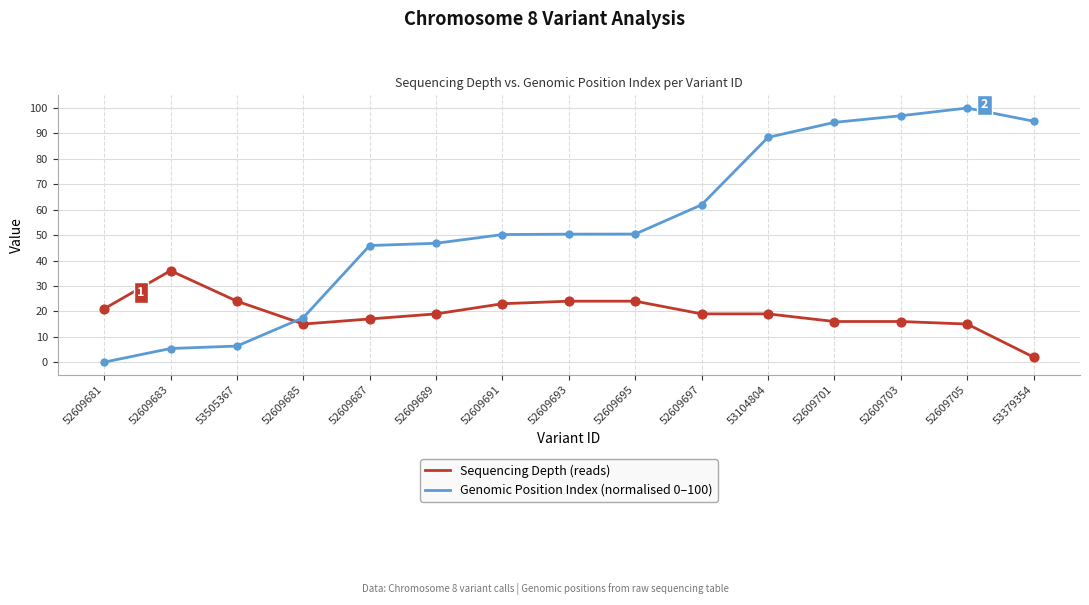

What are all the series names shown in the legend?

Sequencing Depth (reads), Genomic Position Index (normalised 0–100)